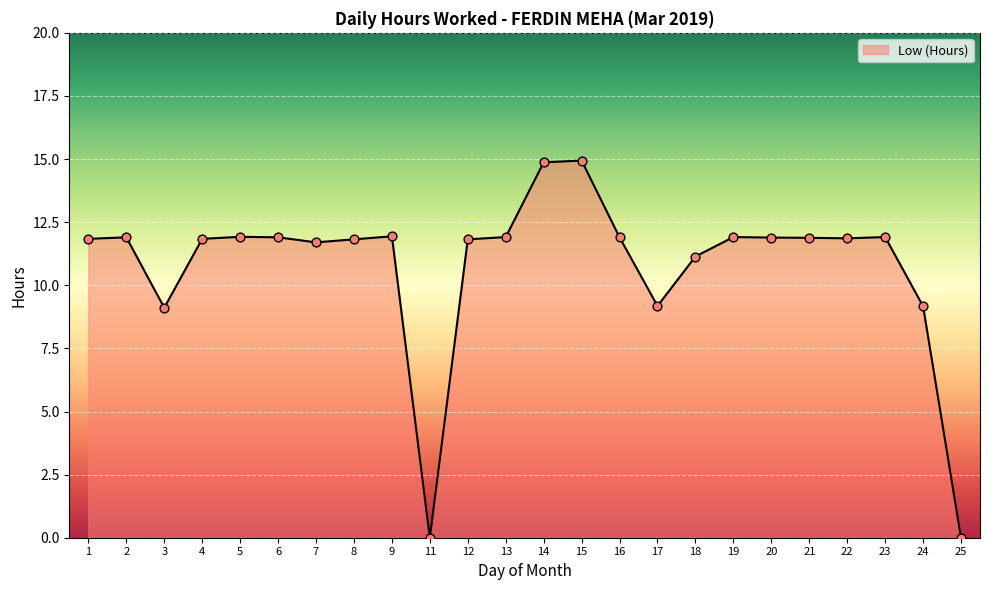

What is the change in value from 15 to 19?

-3.0